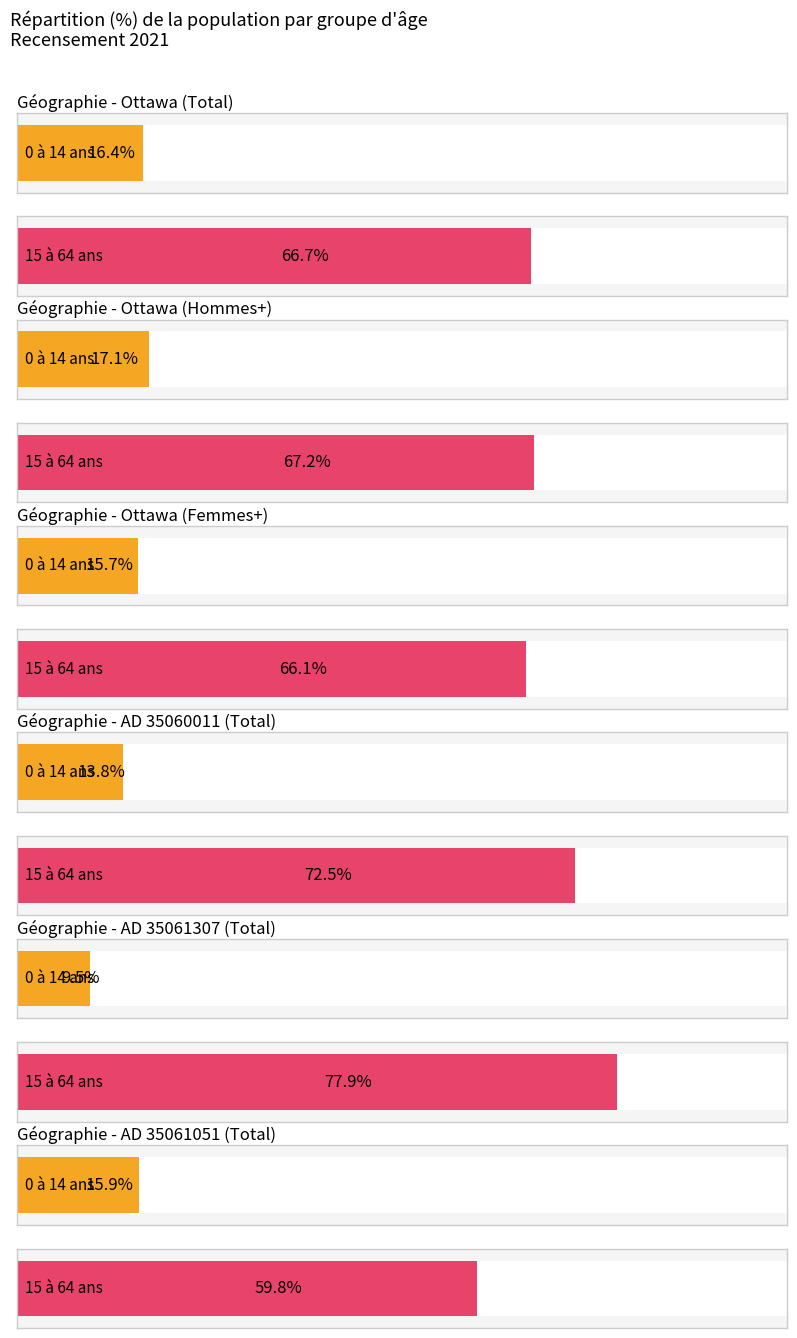

Are the bars horizontal?

Yes